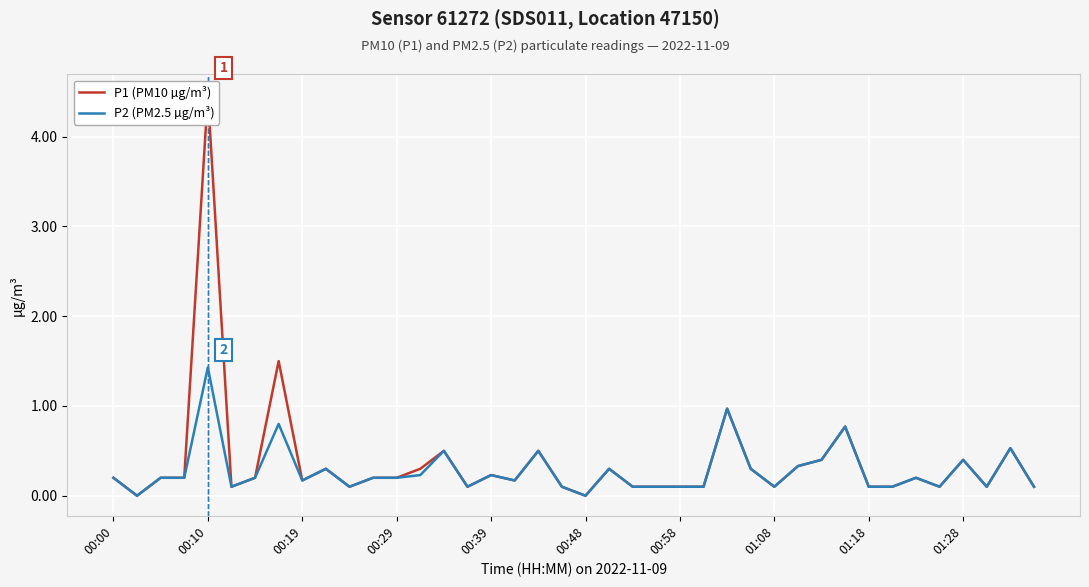

Which series has the largest total across all categories?

P1 (PM10 µg/m³)